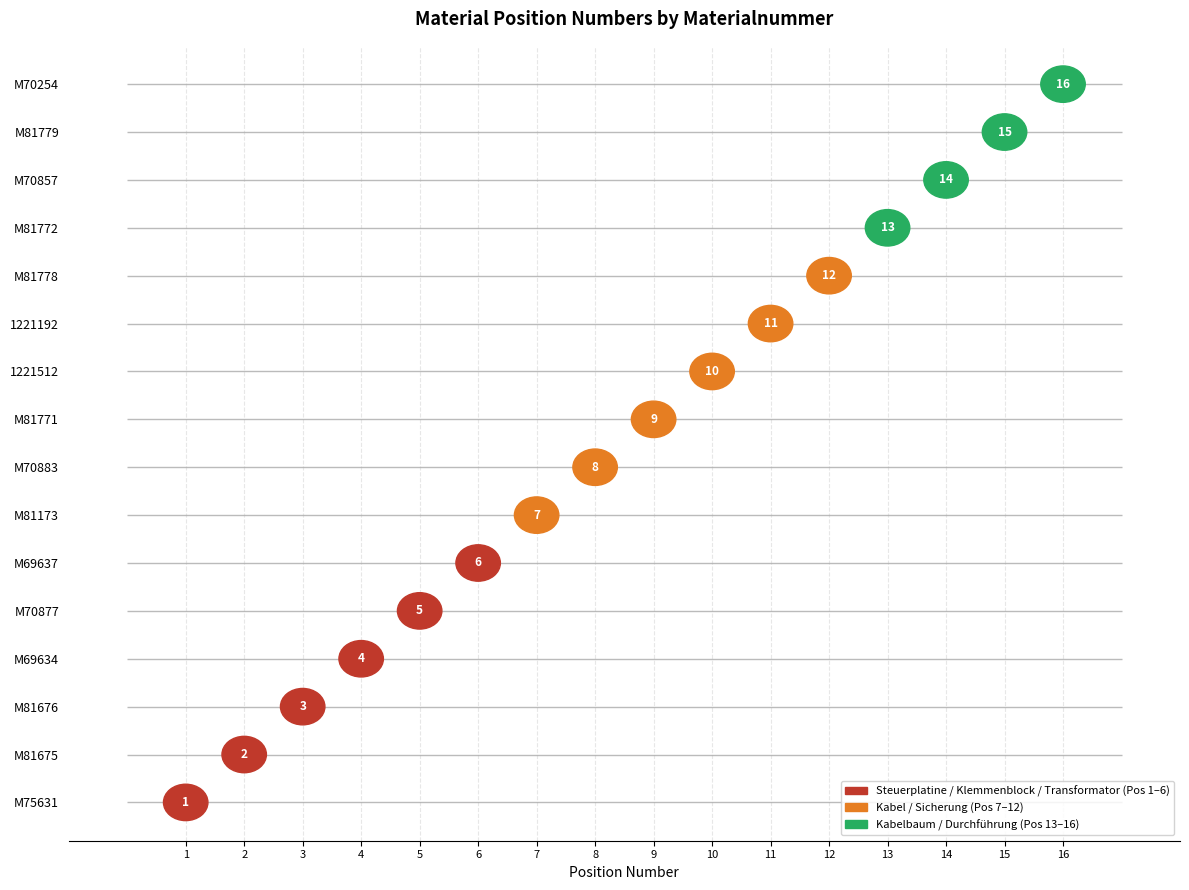

What is the change in value from M69634 to 1221512?

+6